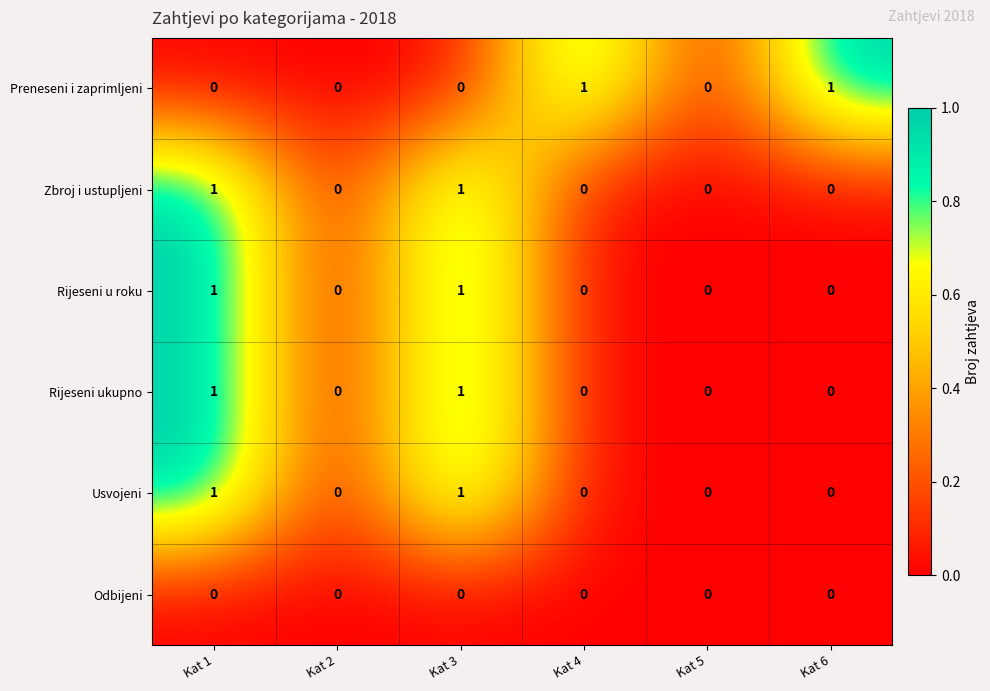

The Preneseni i zaprimljeni series shows 0 at Kat 3. True or false?

True